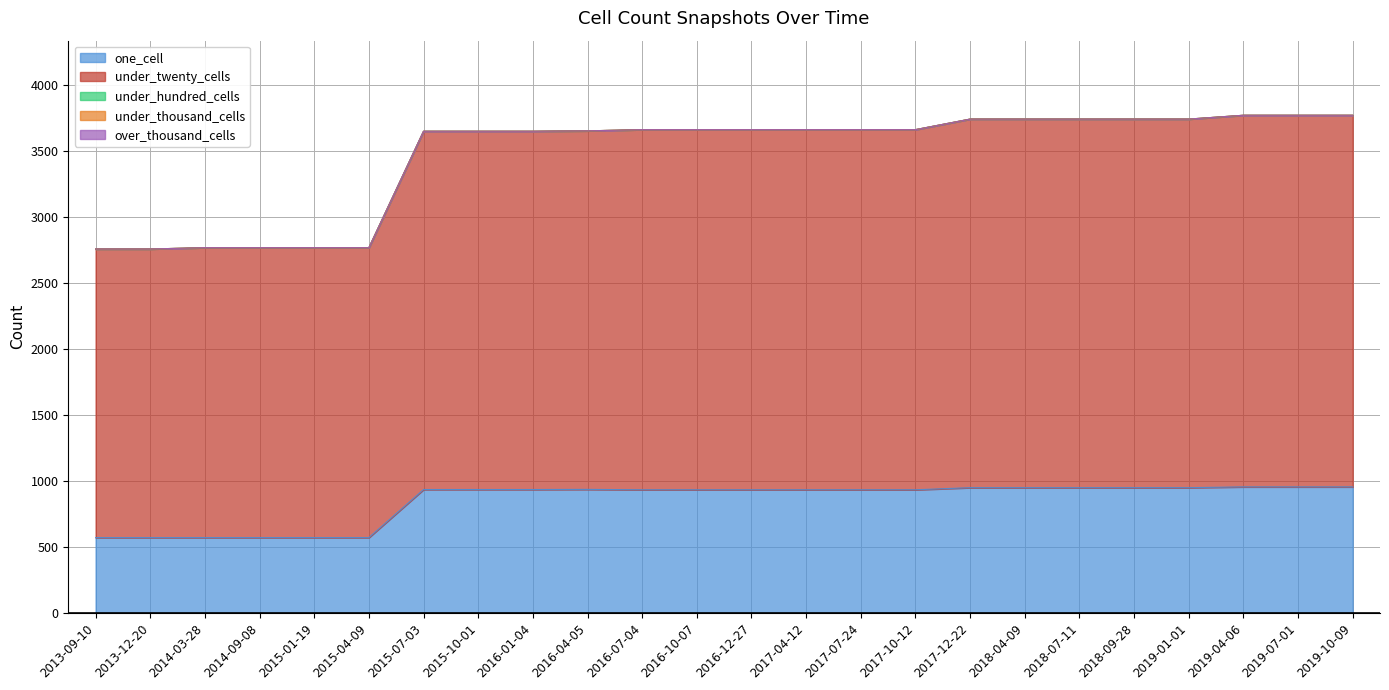

True or false: over_thousand_cells and under_twenty_cells cross at least once.

False